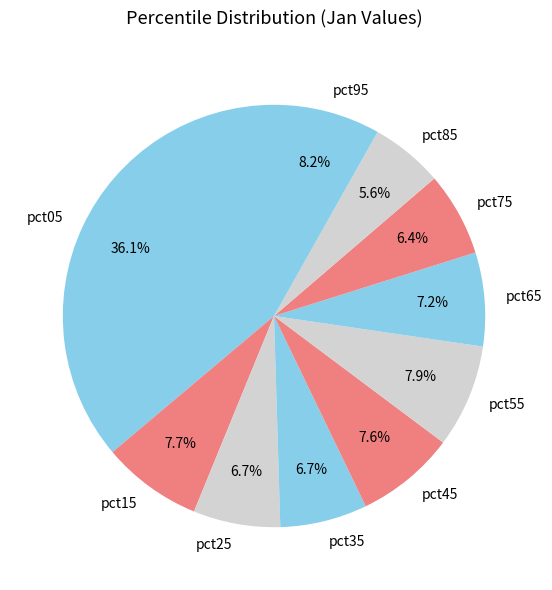

Does any single category account for the majority?

No